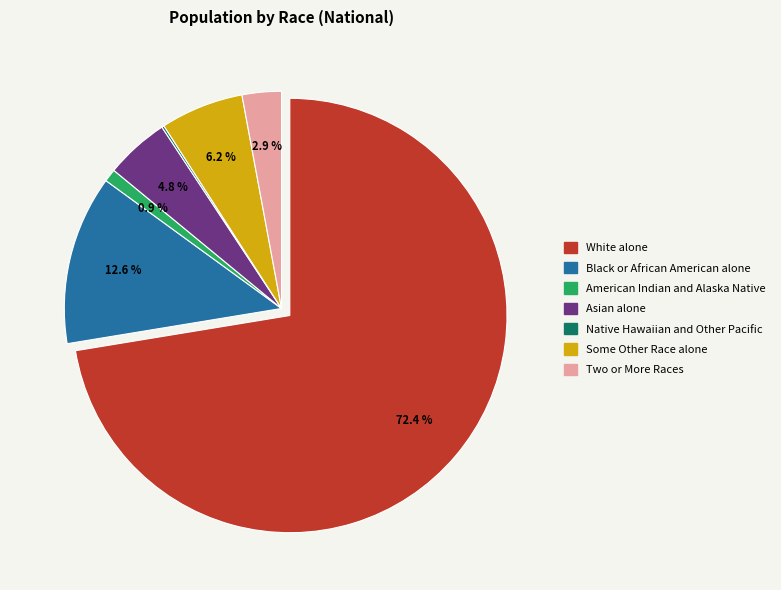

Which category has the biggest portion of the pie?

White alone